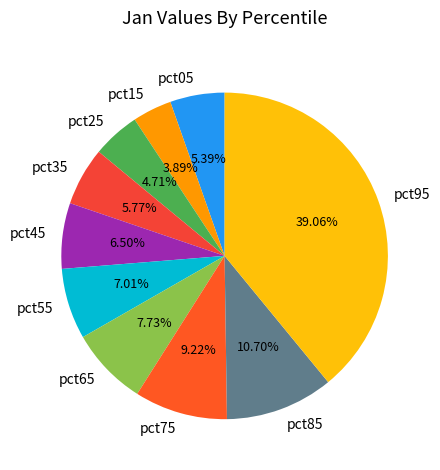

Count the number of slices in the pie.

10